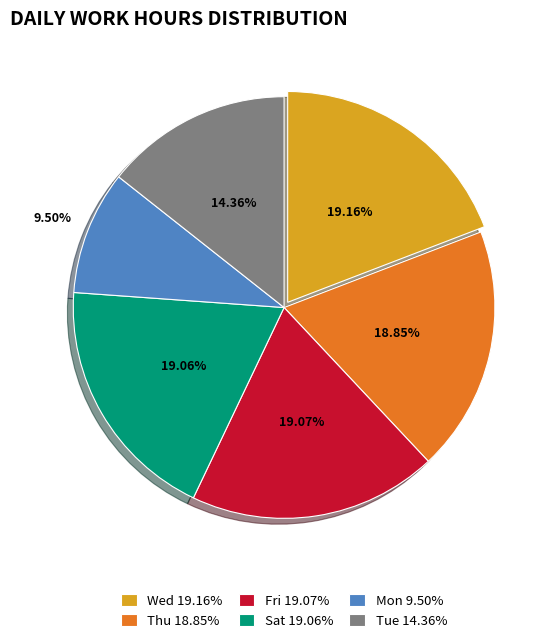

Do Mon 9.50% and Thu 18.85% together represent more than half of the pie?

No